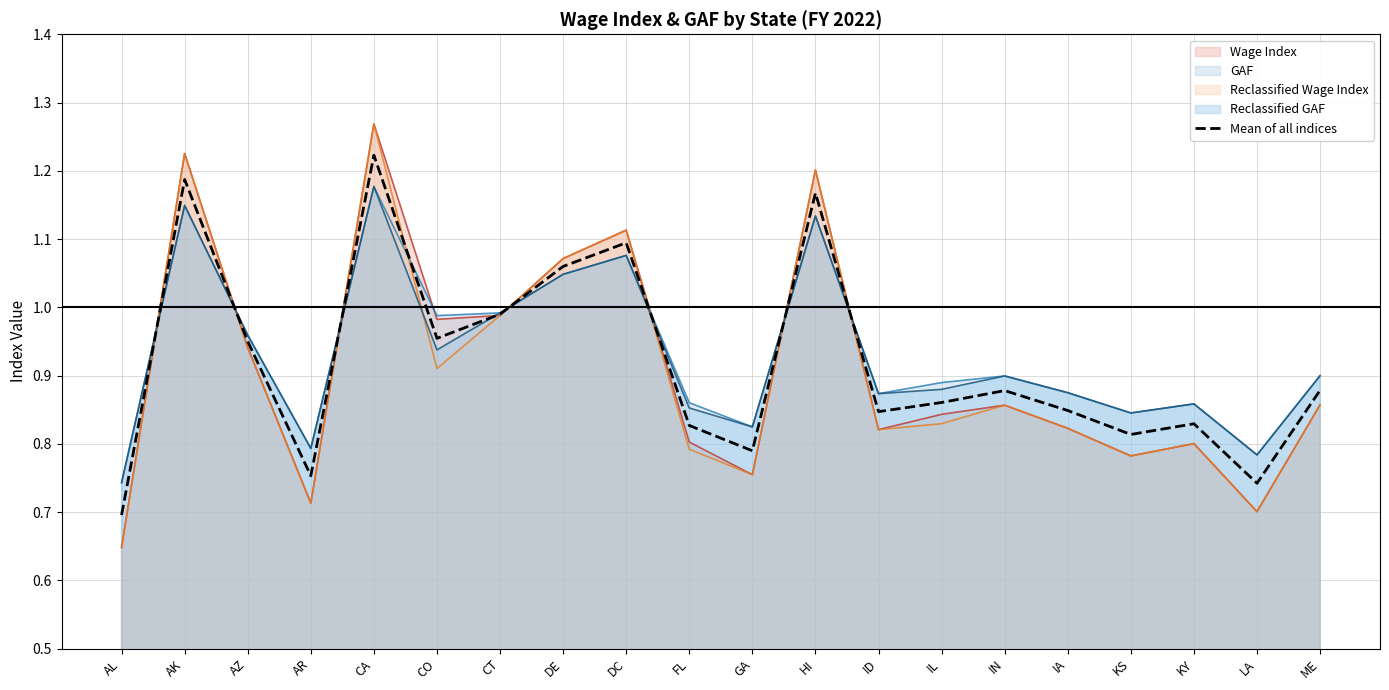

What is the label of the 2nd point from the right?

LA